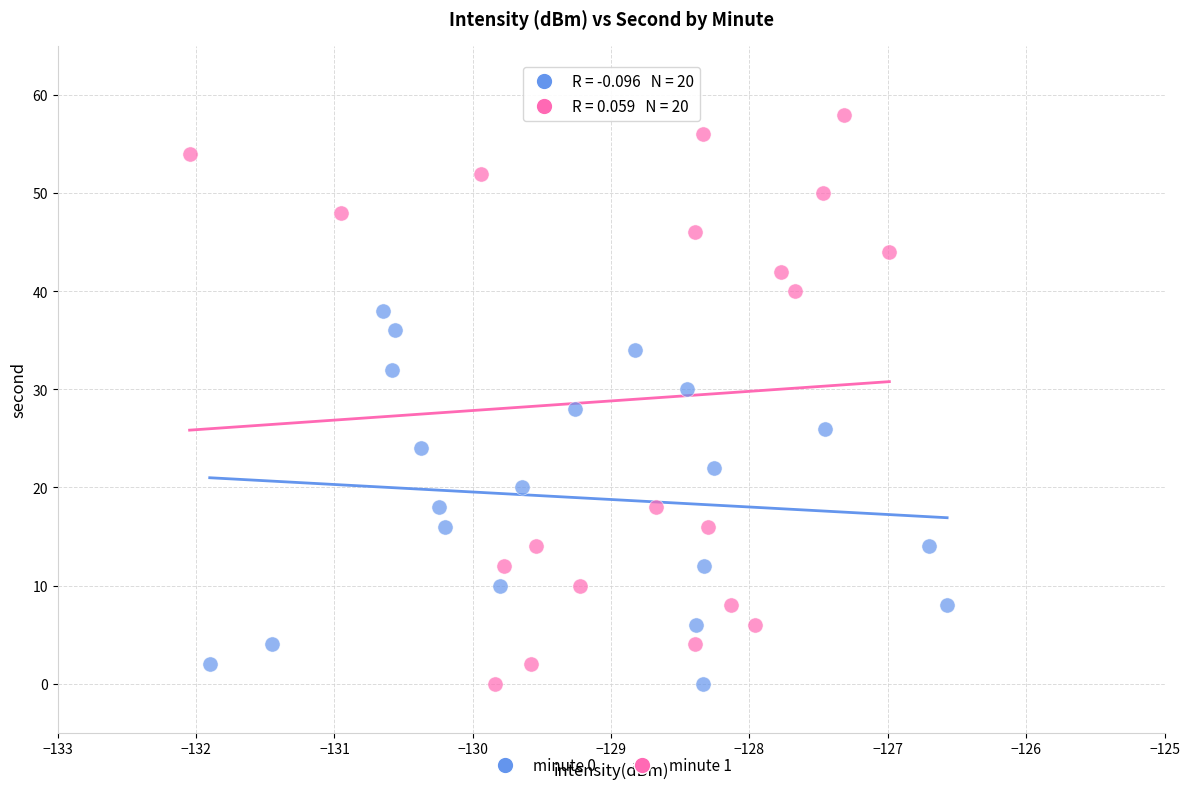

Which series has the largest Y range (max minus min)?

minute 1